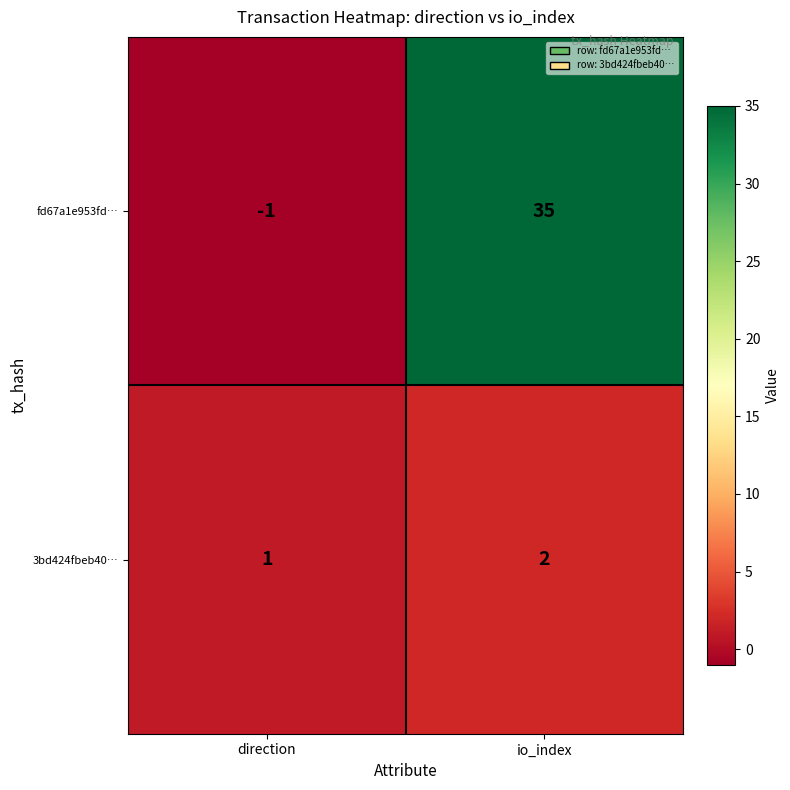

Which series has the largest total across all categories?

fd67a1e953fd…